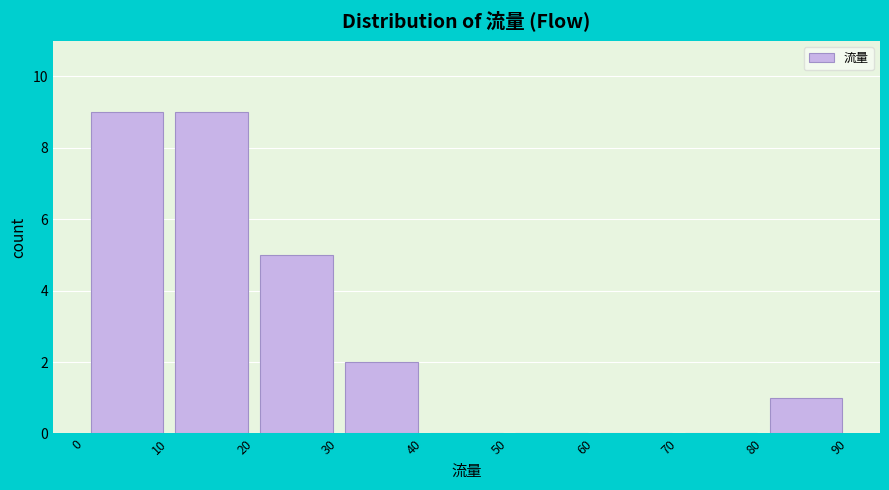

Reading left to right, list every bar in this chart as the range it spans on the x-axis followed by its height. The values are not printed on the chart, so give them approximately, as read against the axis.

0 to 10: 9
10 to 20: 9
20 to 30: 5
30 to 40: 2
40 to 50: 0
50 to 60: 0
60 to 70: 0
70 to 80: 0
80 to 90: 1